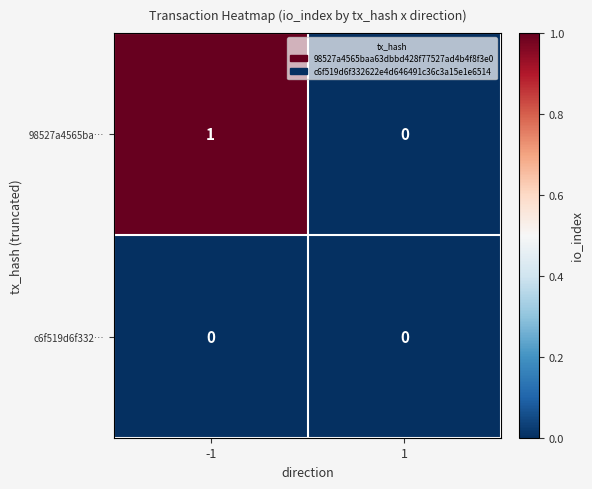

Which series has the largest total across all categories?

98527a4565ba…